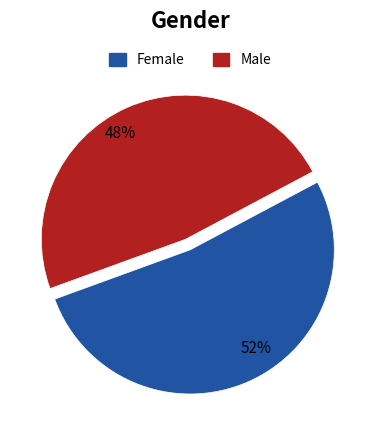

Count the number of slices in the pie.

2